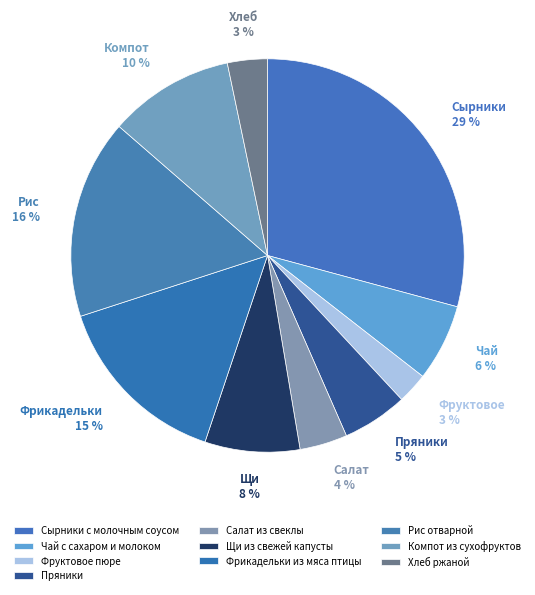

True or false: Пряники accounts for 1% of the total.

False